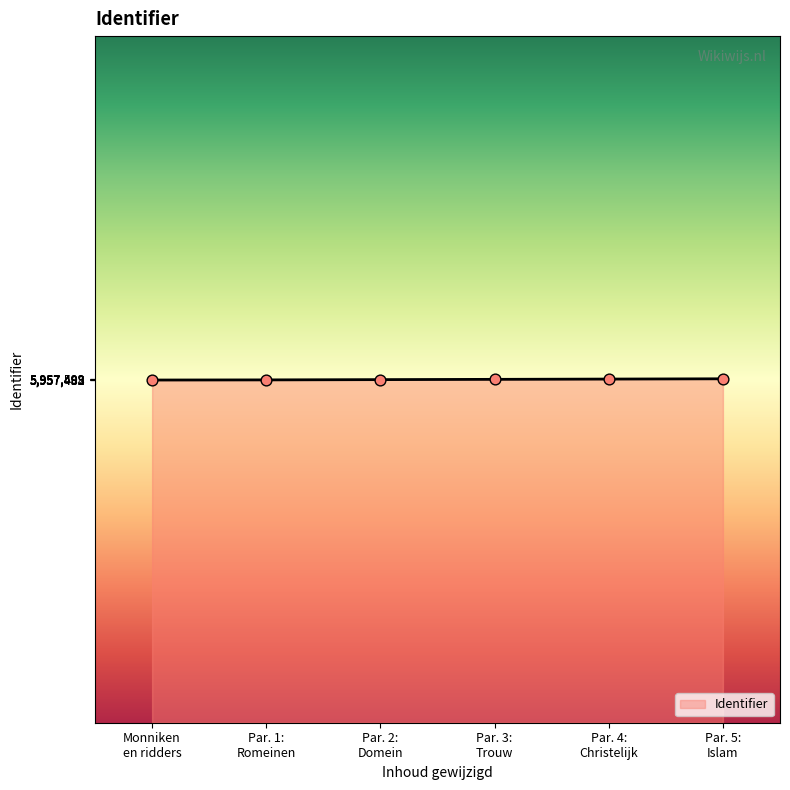

What is the average value?

5957493